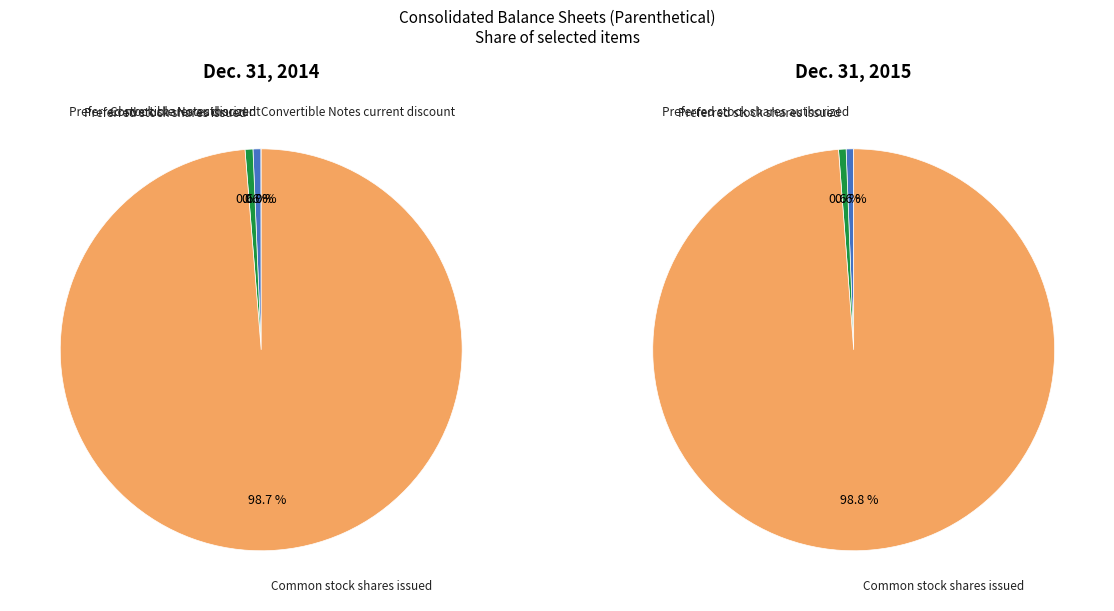

Does Common stock shares issued represent more than half of the total?

Yes